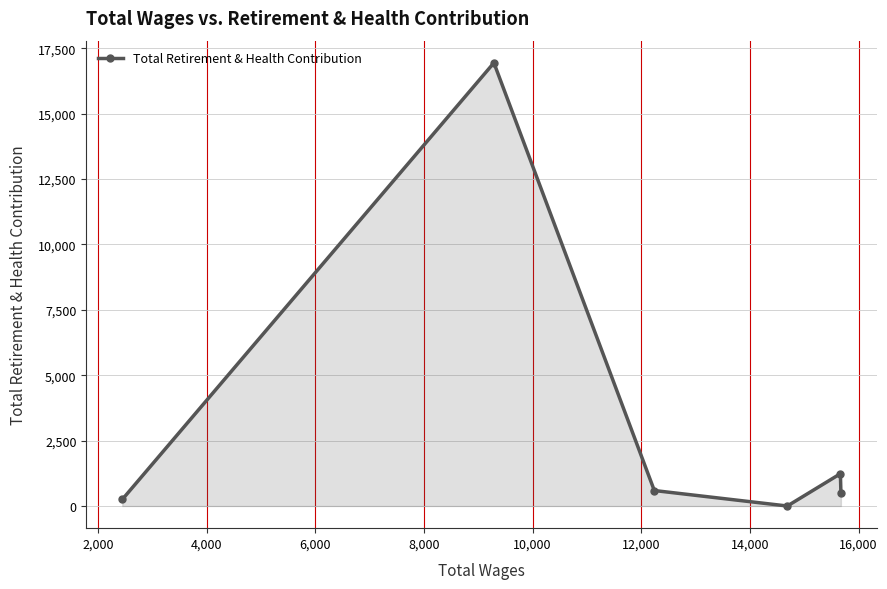

Reading right to left, list all the values displayed in this chart.

514	1235	0	592	16947	250